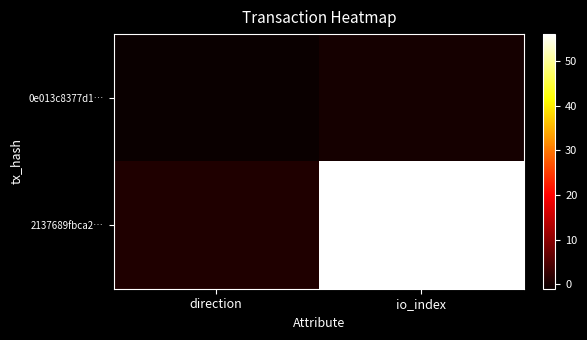

Reading right to left, list all the values displayed in this chart.

0e013c8377d1…: io_index=0	direction=-1
2137689fbca2…: io_index=56	direction=1